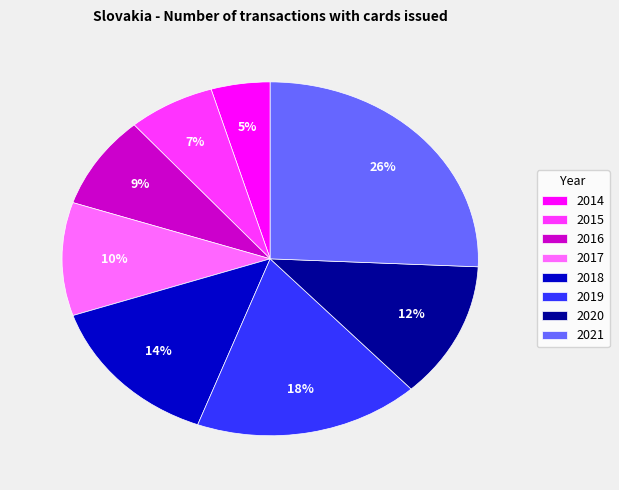

The 2017 slice represents 10% of the pie. True or false?

True